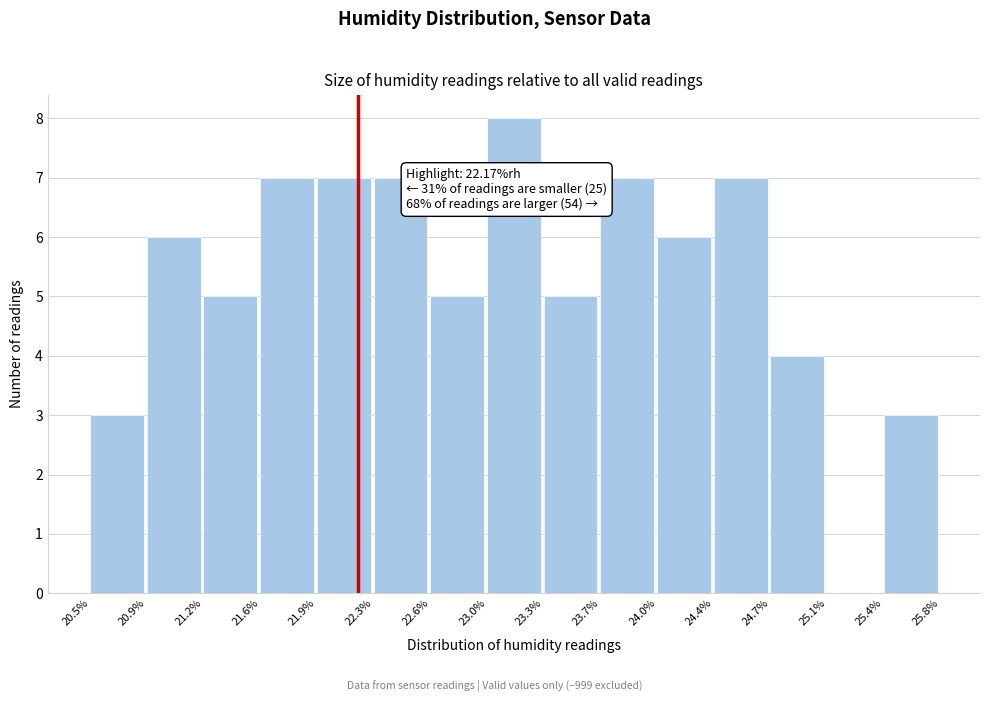

Which range on the x-axis has the tallest bar?

23.0% to 23.3%